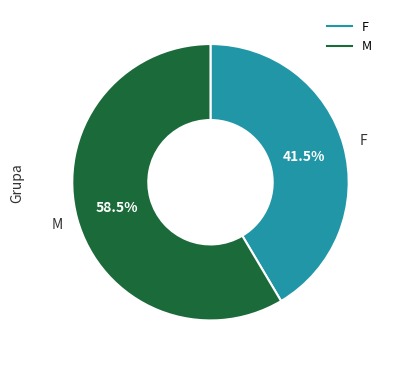

Count the number of slices in the pie.

2